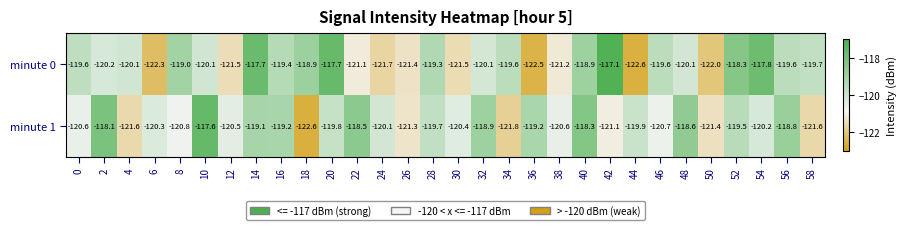

Which label corresponds to the largest value in the chart?

42